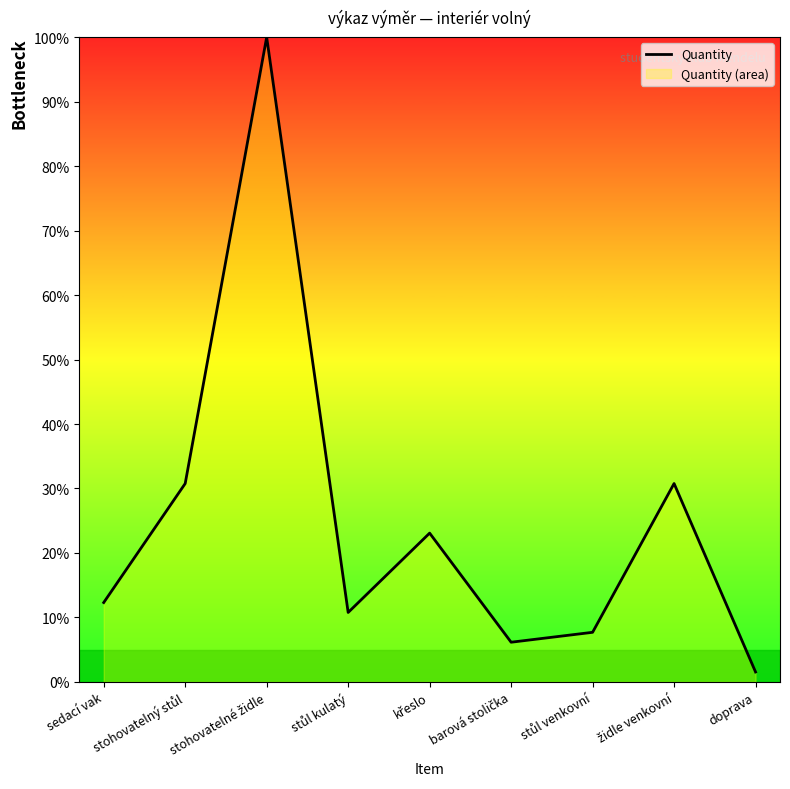

Rank the categories by value from highest to lowest.

stohovatelné židle, stohovatelný stůl, židle venkovní, křeslo, sedací vak, stůl kulatý, stůl venkovní, barová stolička, doprava